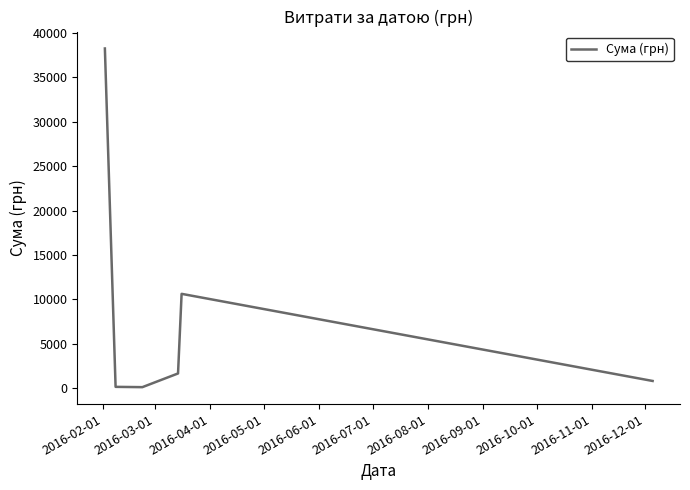

How many interior local peaks (higher than both neighbors) does the data have?

1